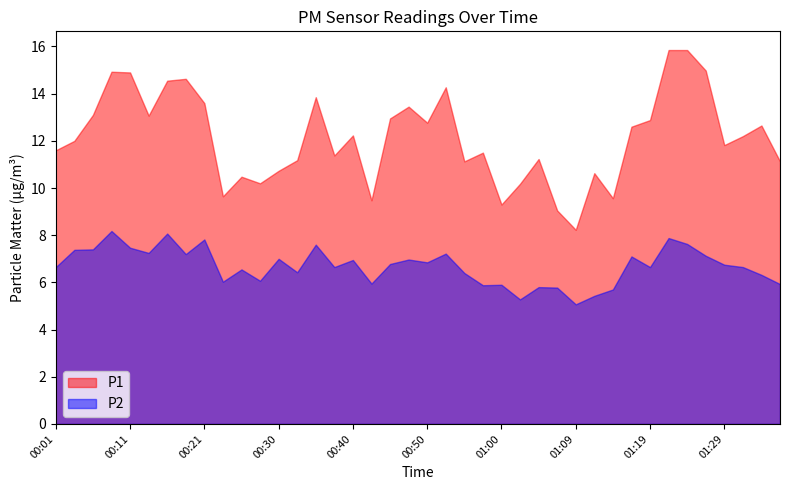

Between 01:36 and 00:21, which is larger?

00:21